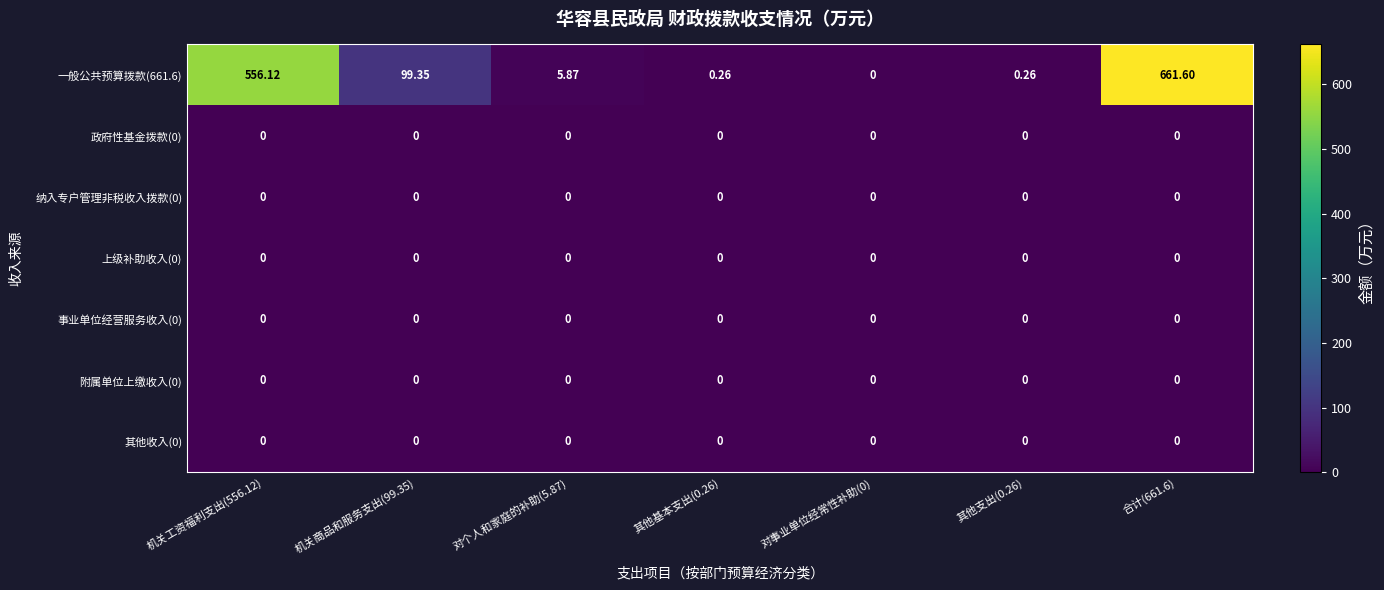

Between 对个人和家庭的补助(5.87) and 其他支出(0.26), which series saw the biggest shift?

一般公共预算拨款(661.6)